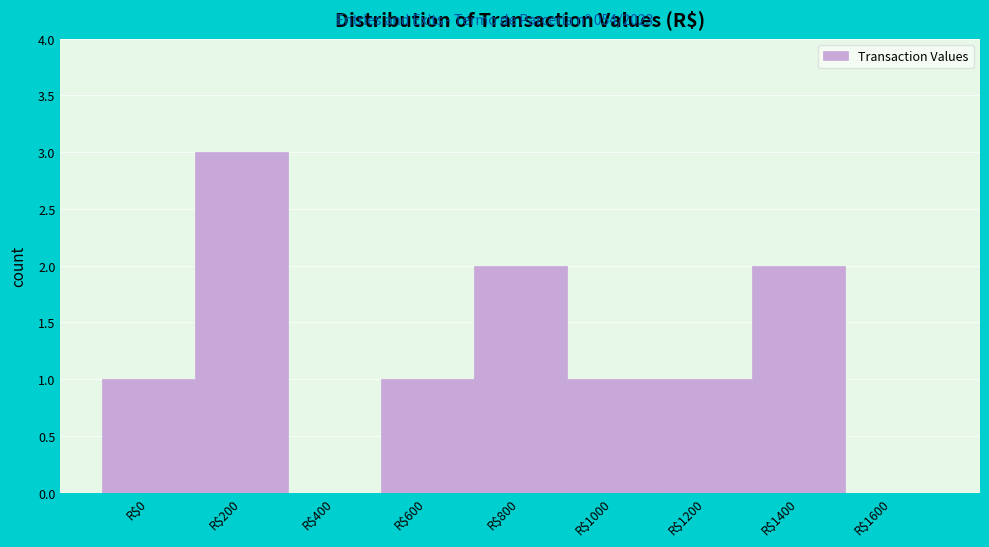

Which category has the highest value across all series?

R$200